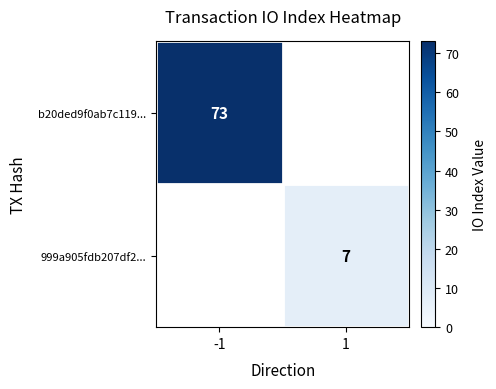

Count the number of categories in the chart.

2